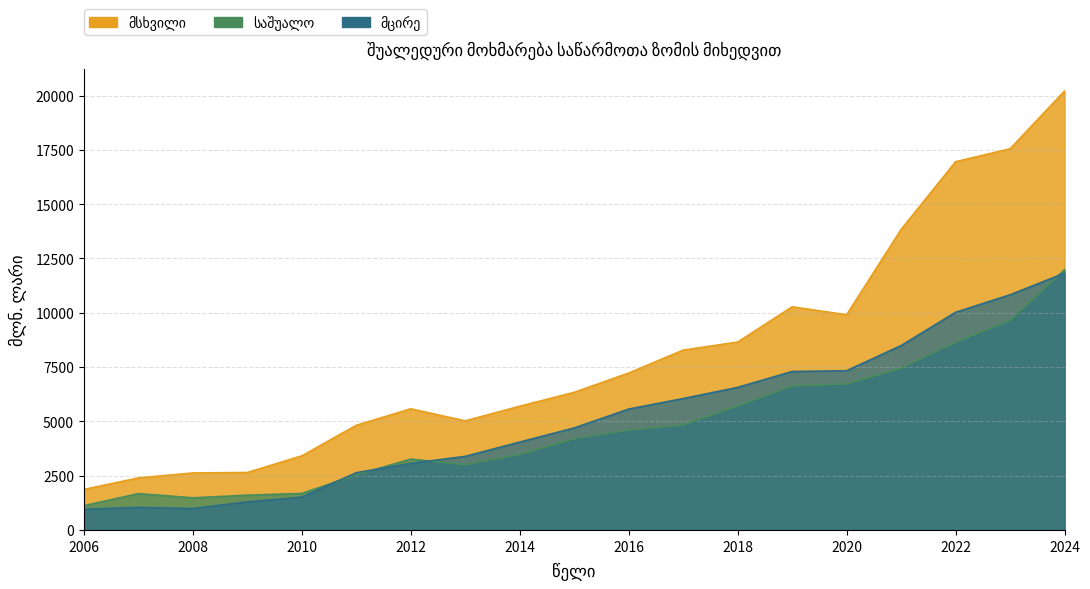

Which series has the largest range (max minus min)?

მსხვილი